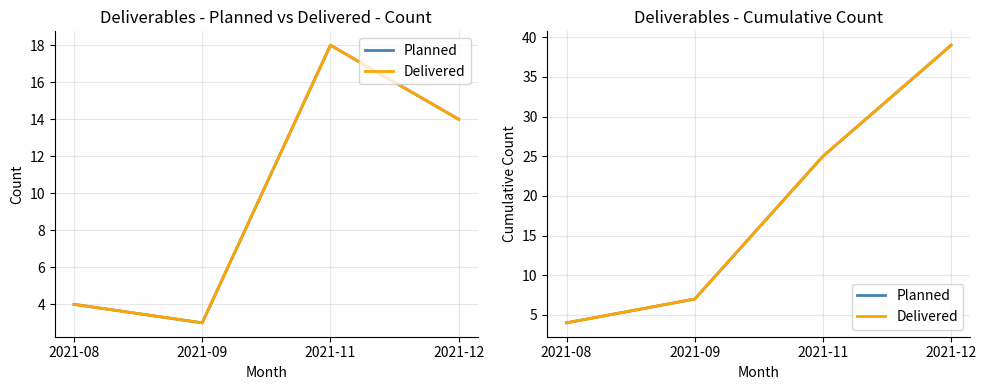

How many lines are shown in the chart?

2